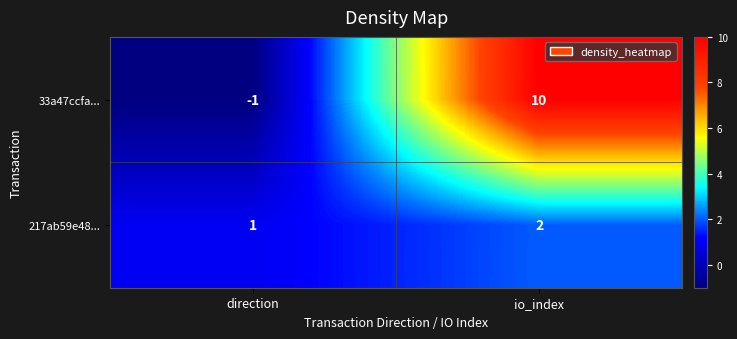

What is the greatest value displayed?

10